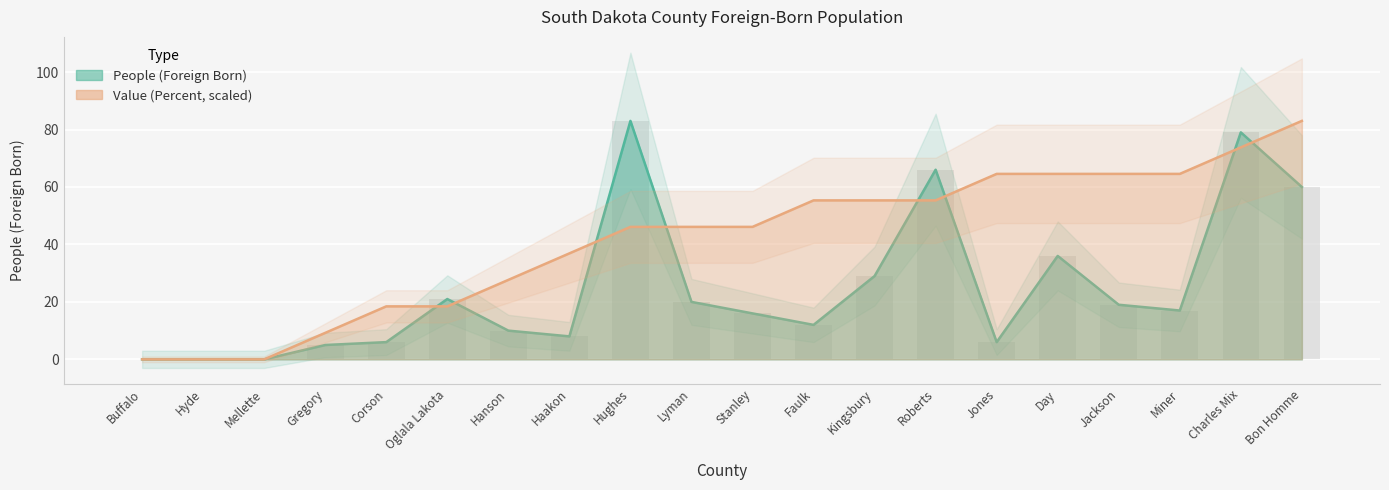

Reading left to right, list all the values displayed in this chart.

People (Foreign Born): Buffalo=0.0	Hyde=0.0	Mellette=0.0	Gregory=5.0	Corson=6.0	Oglala Lakota=21.0	Hanson=10.0	Haakon=8.0	Hughes=83.0	Lyman=20.0	Stanley=16.0	Faulk=12.0	Kingsbury=29.0	Roberts=66.0	Jones=6.0	Day=36.0	Jackson=19.0	Miner=17.0	Charles Mix=79.0	Bon Homme=60.0
Value (Percent): Buffalo=0.0	Hyde=0.0	Mellette=0.0	Gregory=9.2	Corson=18.4	Oglala Lakota=18.4	Hanson=27.7	Haakon=36.9	Hughes=46.1	Lyman=46.1	Stanley=46.1	Faulk=55.3	Kingsbury=55.3	Roberts=55.3	Jones=64.6	Day=64.6	Jackson=64.6	Miner=64.6	Charles Mix=73.8	Bon Homme=83.0